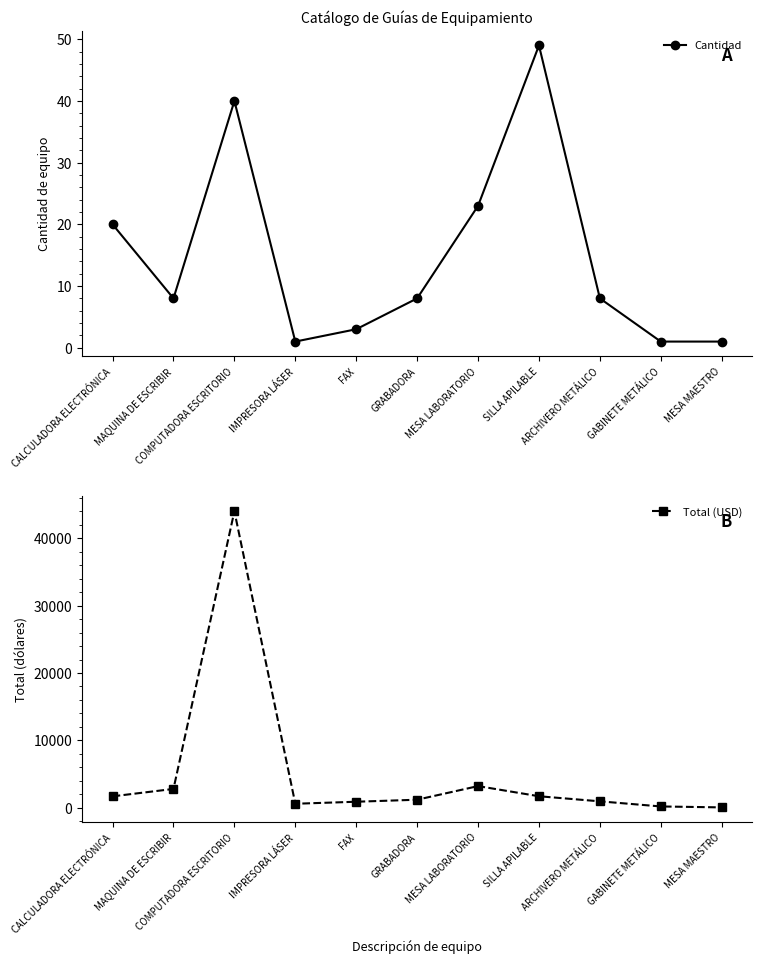

Reading left to right, transcribe all the data shown in this chart.

Cantidad: 20	8	40	1	3	8	23	49	8	1	1
Total (USD): 1700	2800	44000	600	900	1200	3220	1715	960	200	60